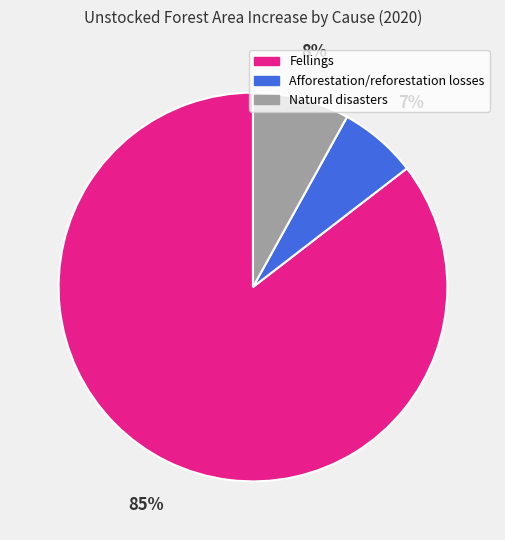

Which slice is the largest?

Fellings